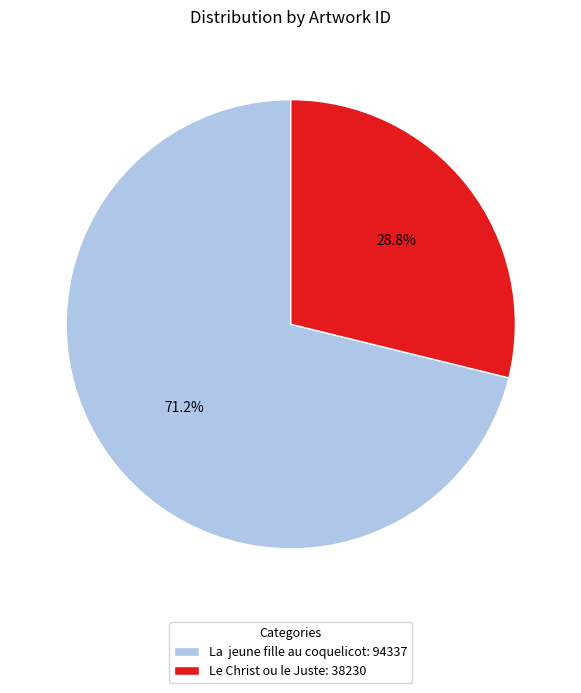

To the nearest percent, what percentage of the pie is Le Christ ou le Juste?

29%